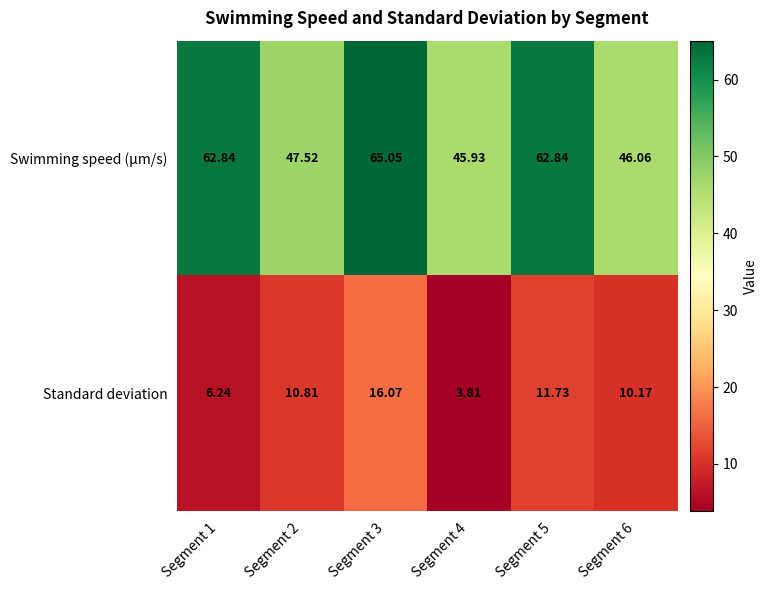

Is the value of Standard deviation at Segment 5 greater than the value of Swimming speed (μm/s) at Segment 3?

No